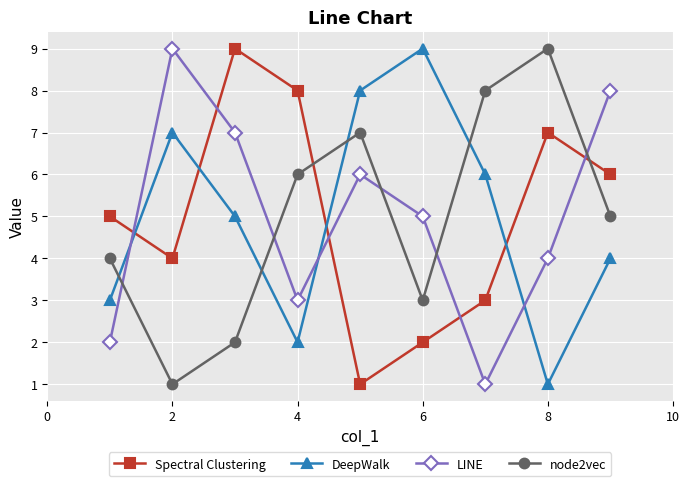

In Spectral Clustering, how many points are higher than both neighbors (excluding endpoints)?

2